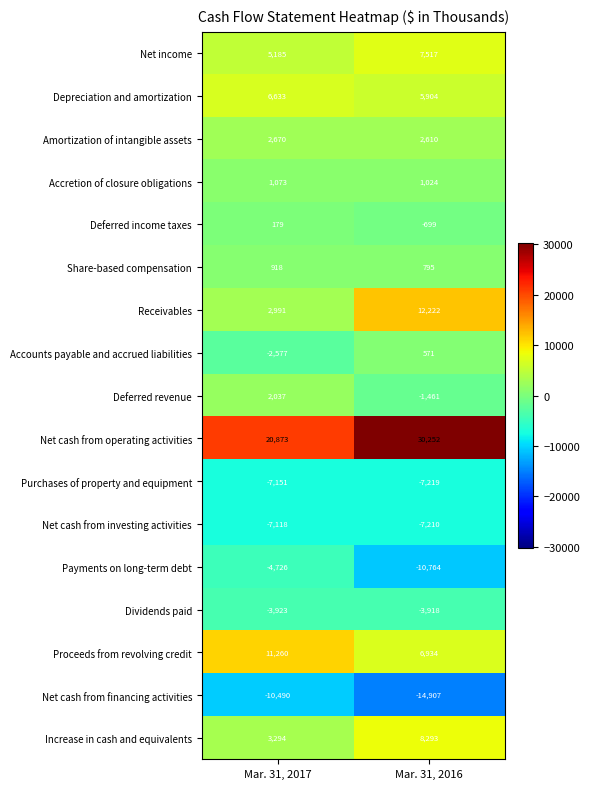

What is the minimum value shown in the chart?

-14907